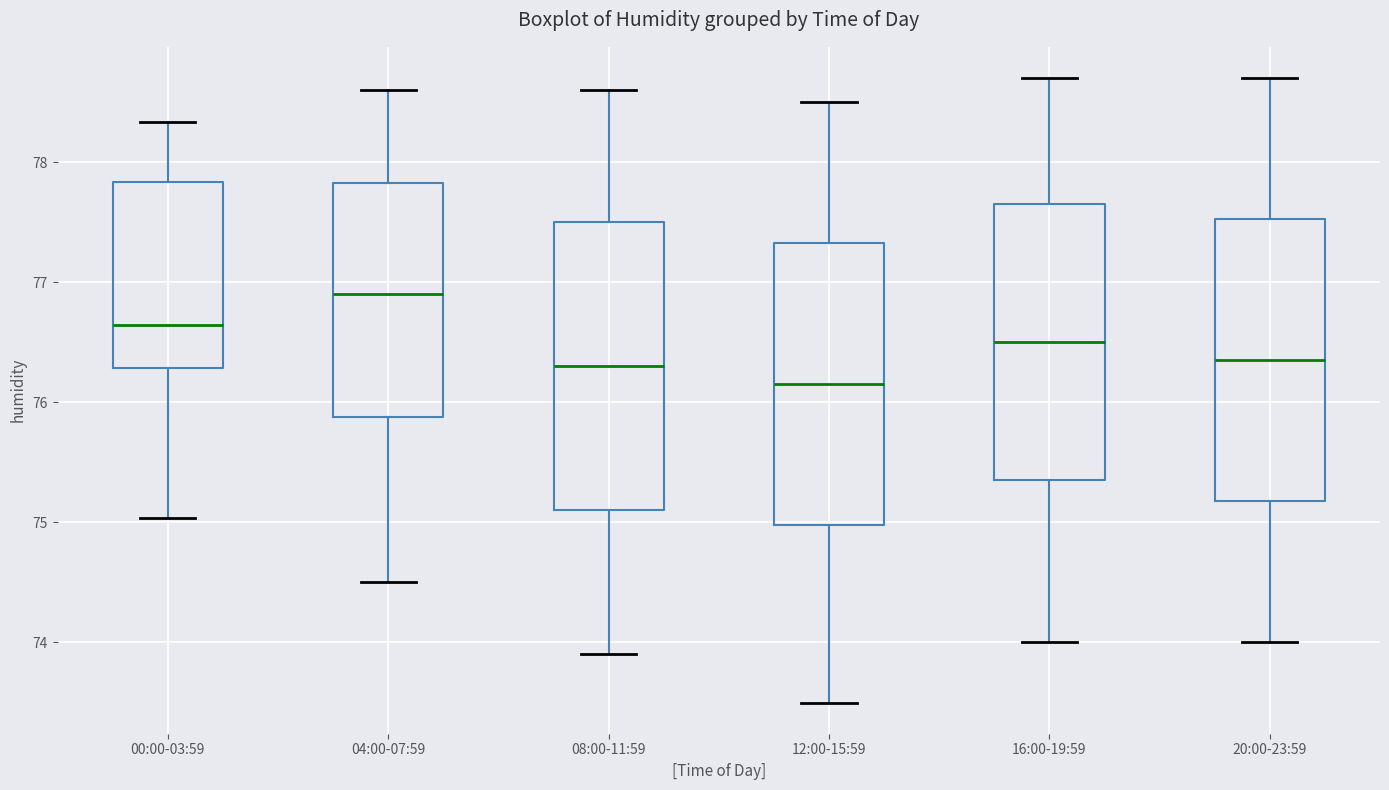

Which box has the highest median line?

04:00-07:59